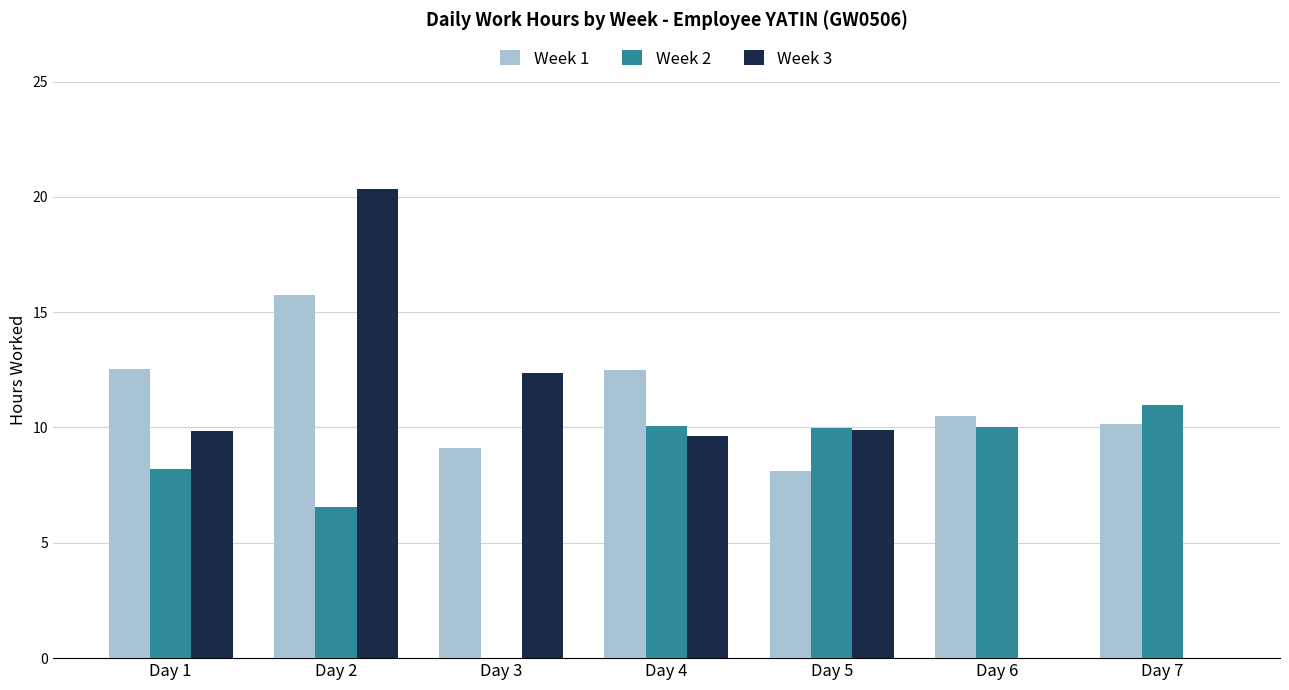

What is the highest value of the Week 1 series?

15.8